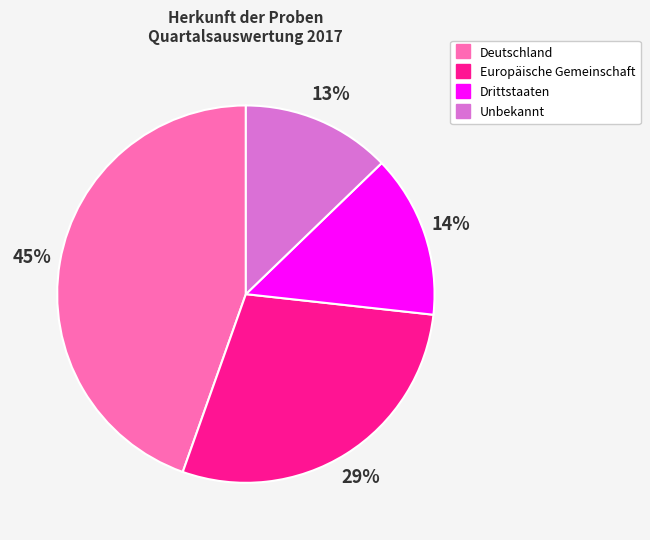

True or false: Drittstaaten accounts for 7% of the total.

False